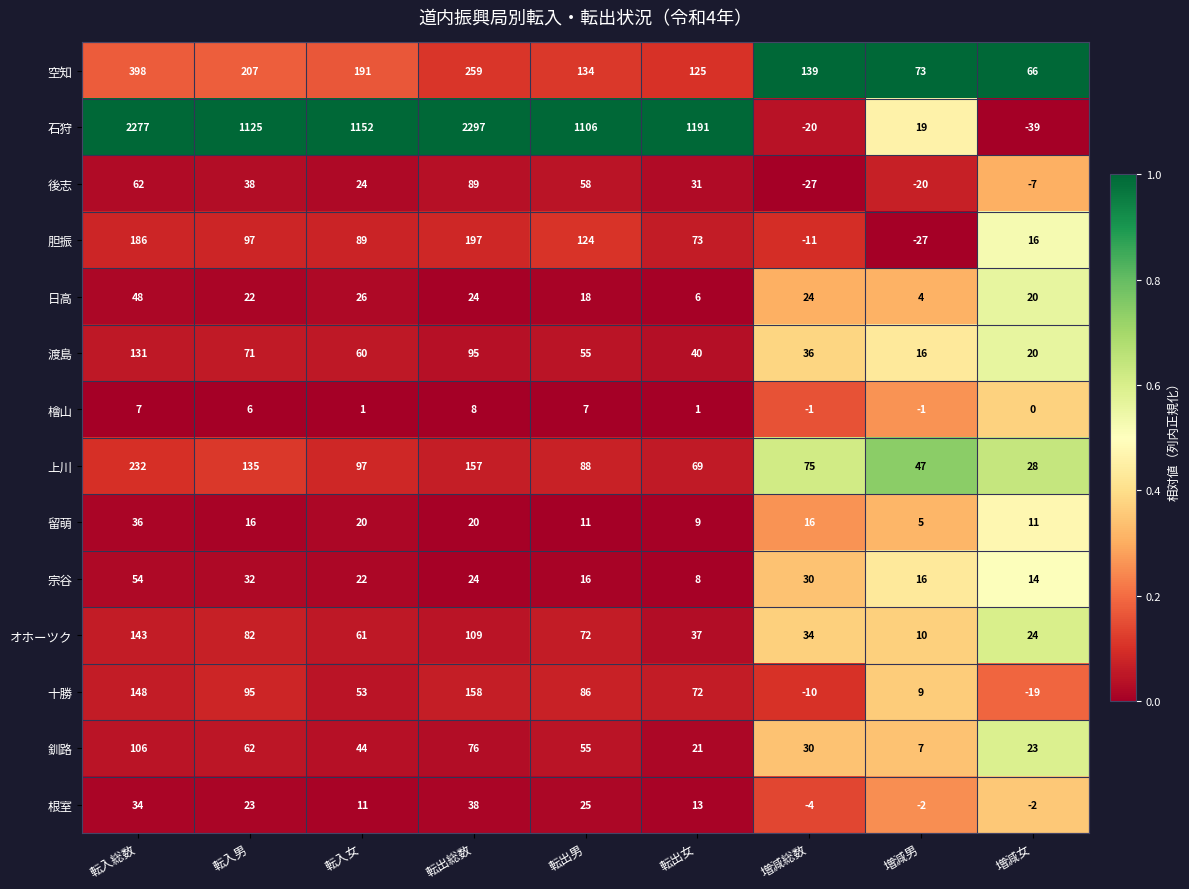

At how many categories does at least one series exceed 890?

6